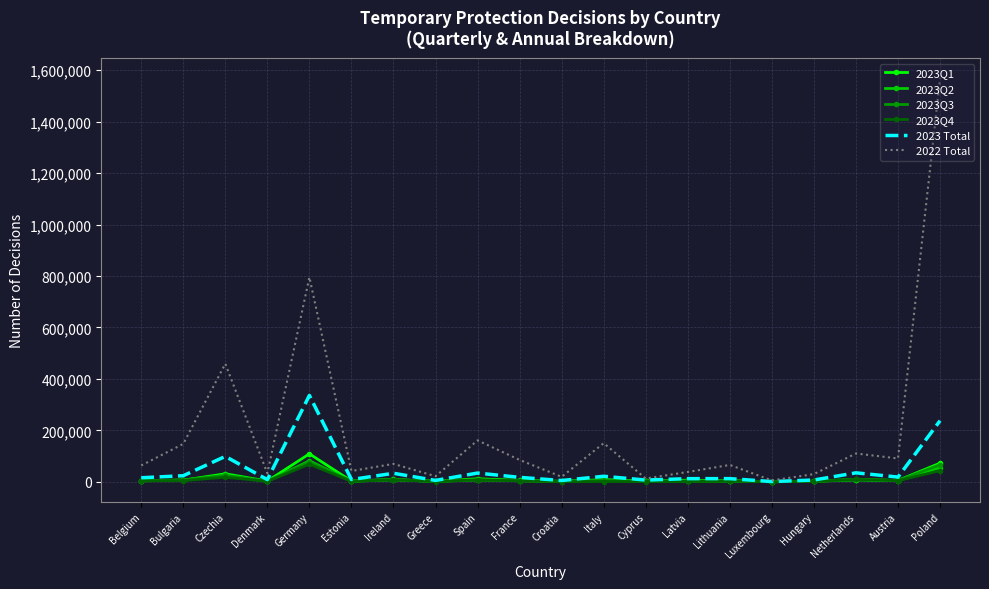

At which category is the sum across all series the highest?

Poland